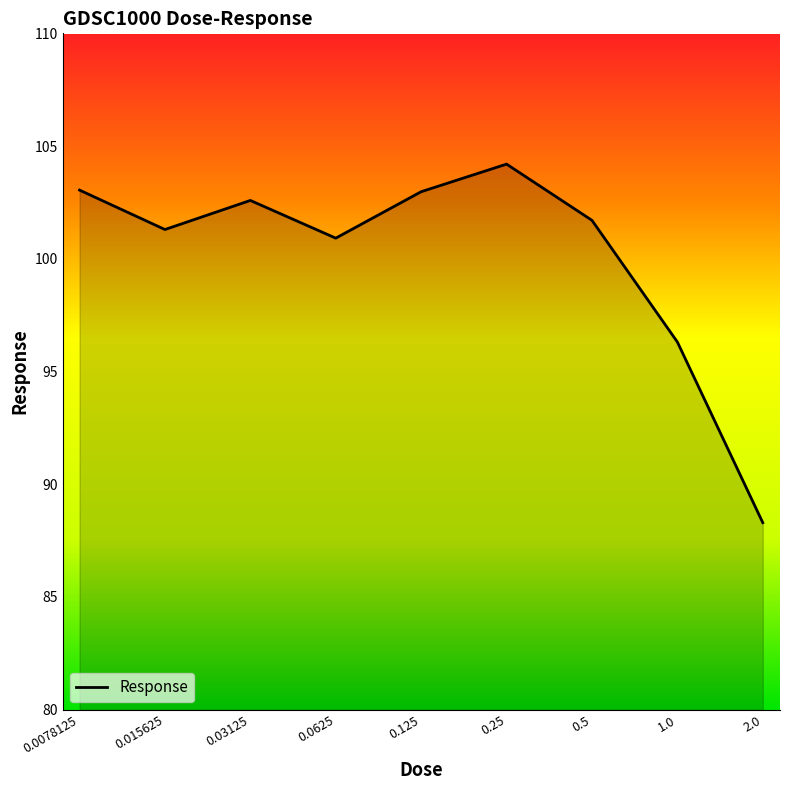

What is the sum of all values?

901.3